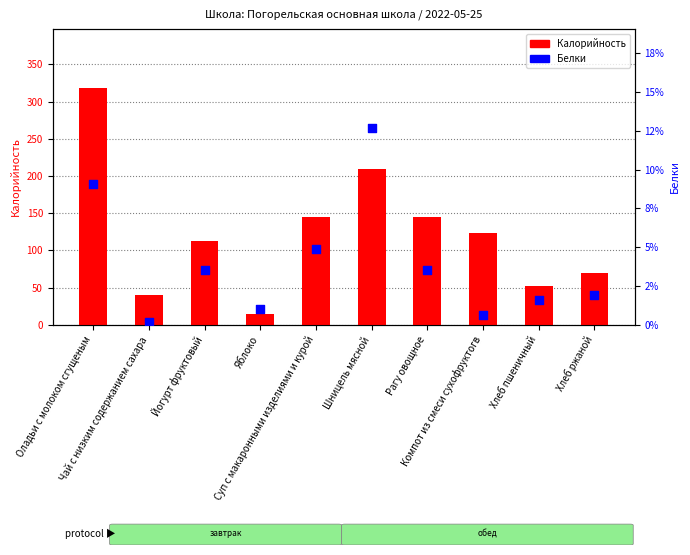

What is the total value across all series at Шницель мясной?

221.5